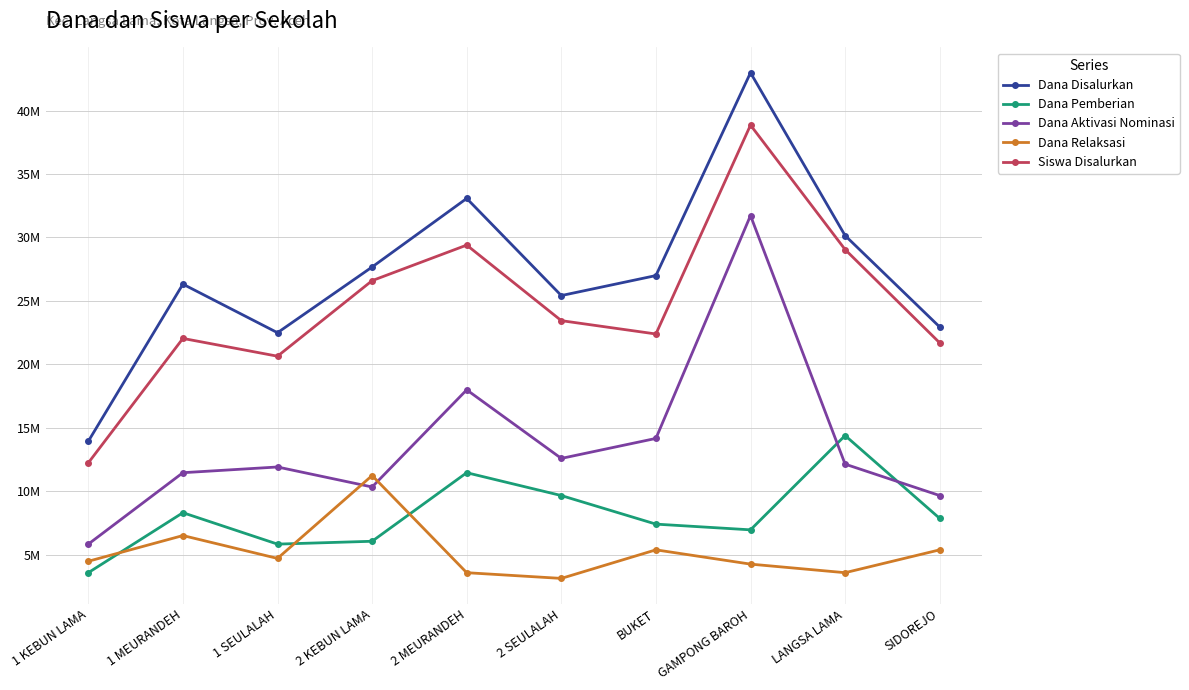

Where is the first local minimum for Dana Relaksasi?

1 SEULALAH